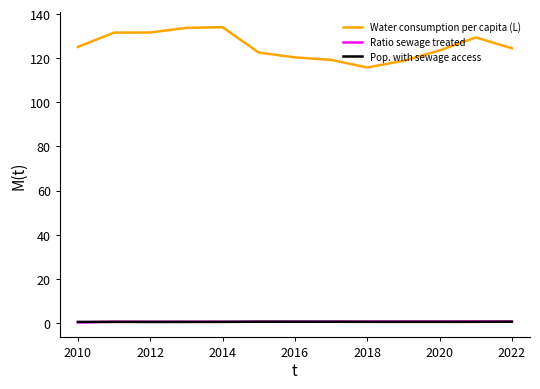

Which series has the largest total across all categories?

Water consumption per capita (L)